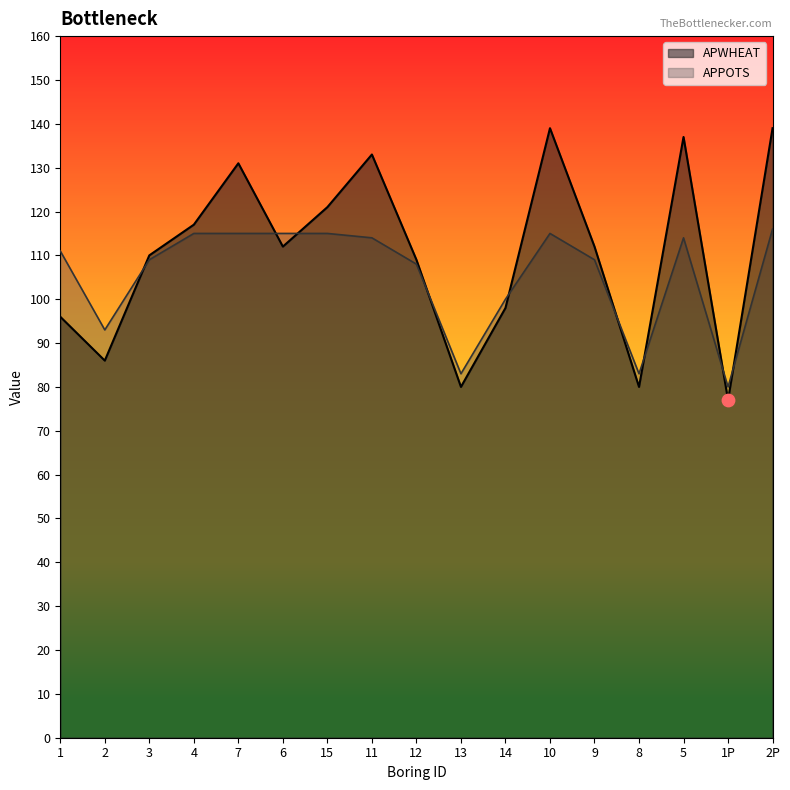

What are all the series names shown in the legend?

APWHEAT, APPOTS